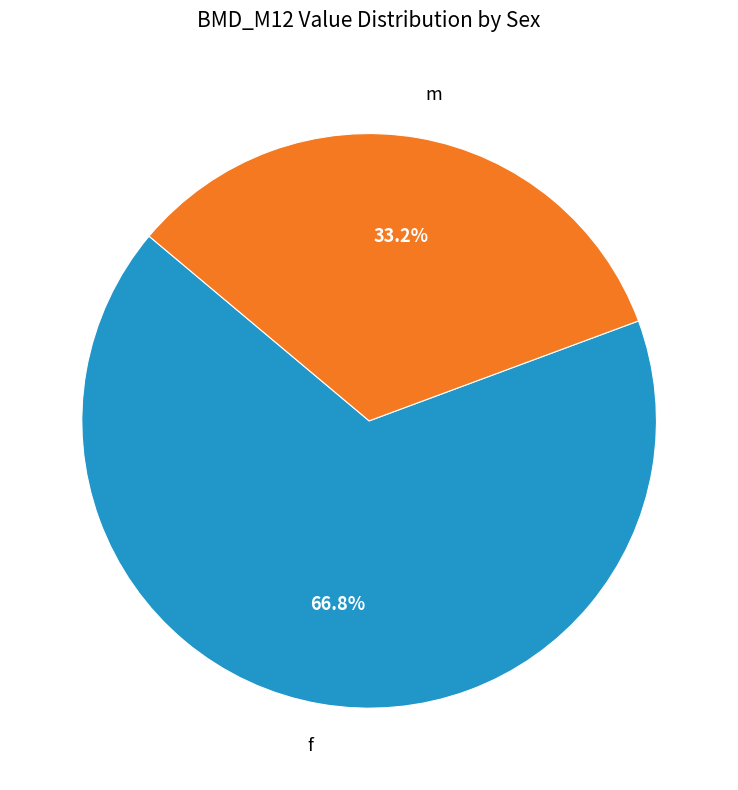

What portion of the pie excludes m?

66.8%